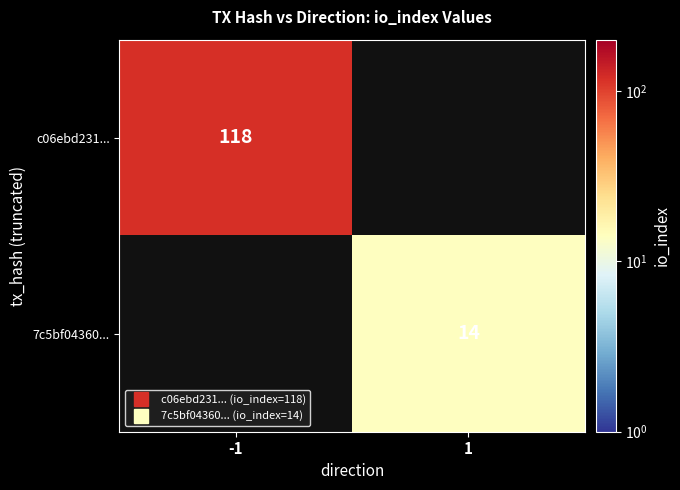

The 7c5bf04360... series shows 19.9 at 1. True or false?

False